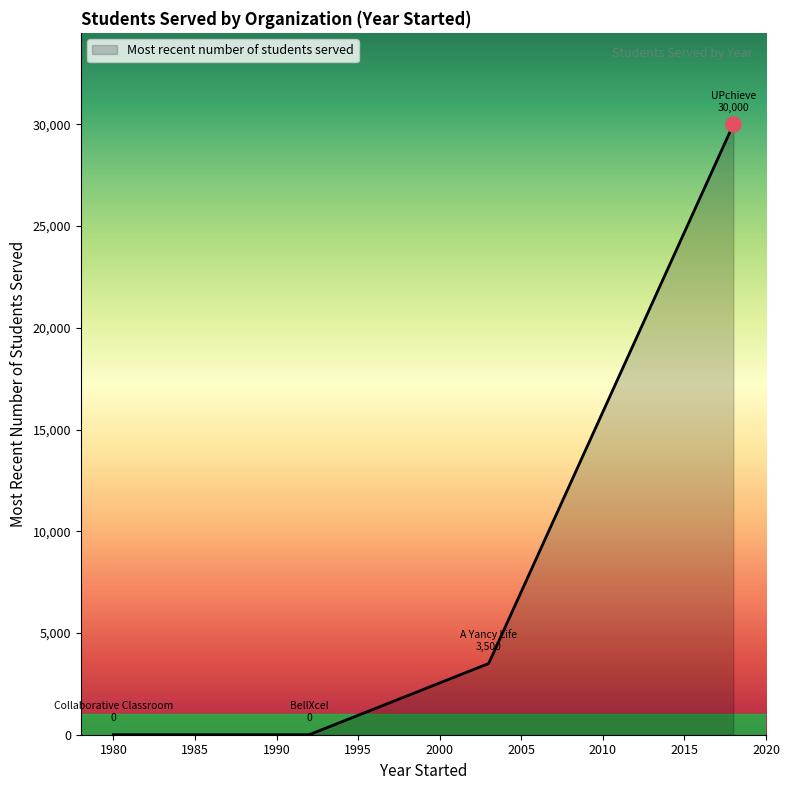

What is the sum of all values?

33500